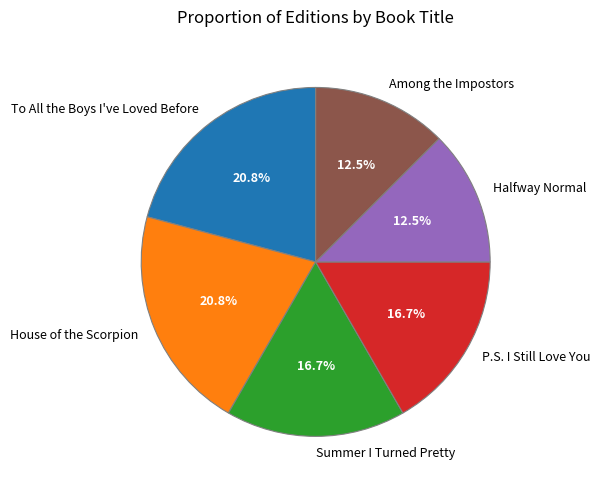

What portion of the pie excludes Summer I Turned Pretty?

83.3%